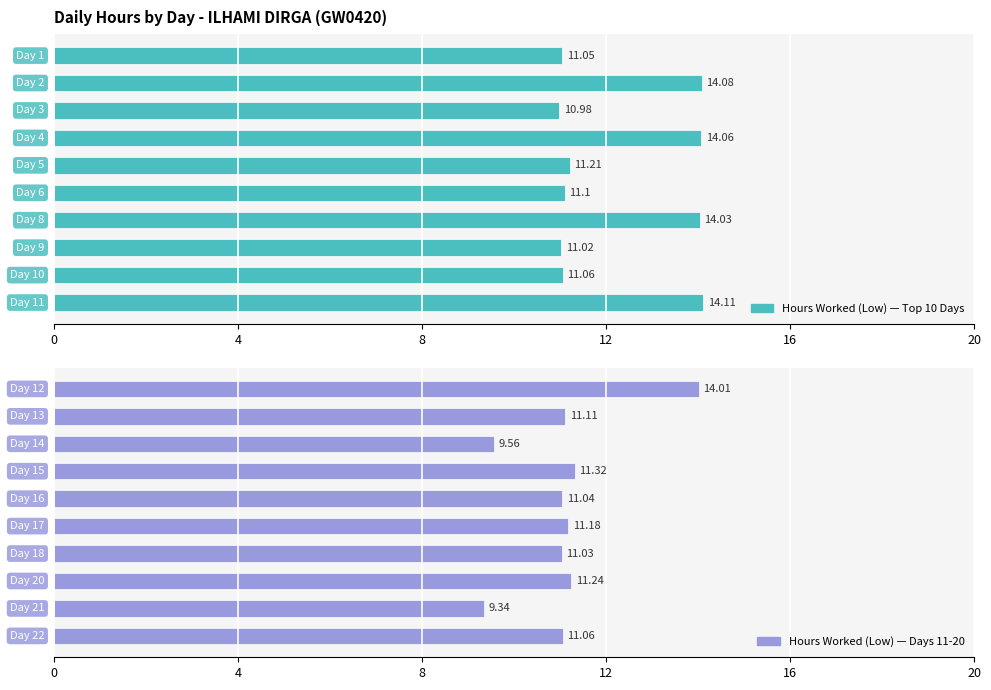

What is the minimum value shown in the chart?

9.3